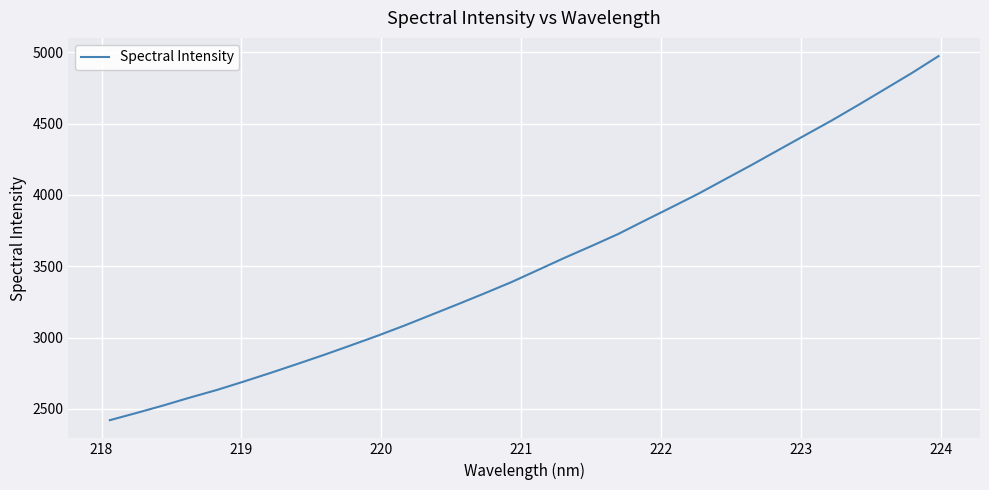

What is the difference between the maximum and minimum values?

2554.6